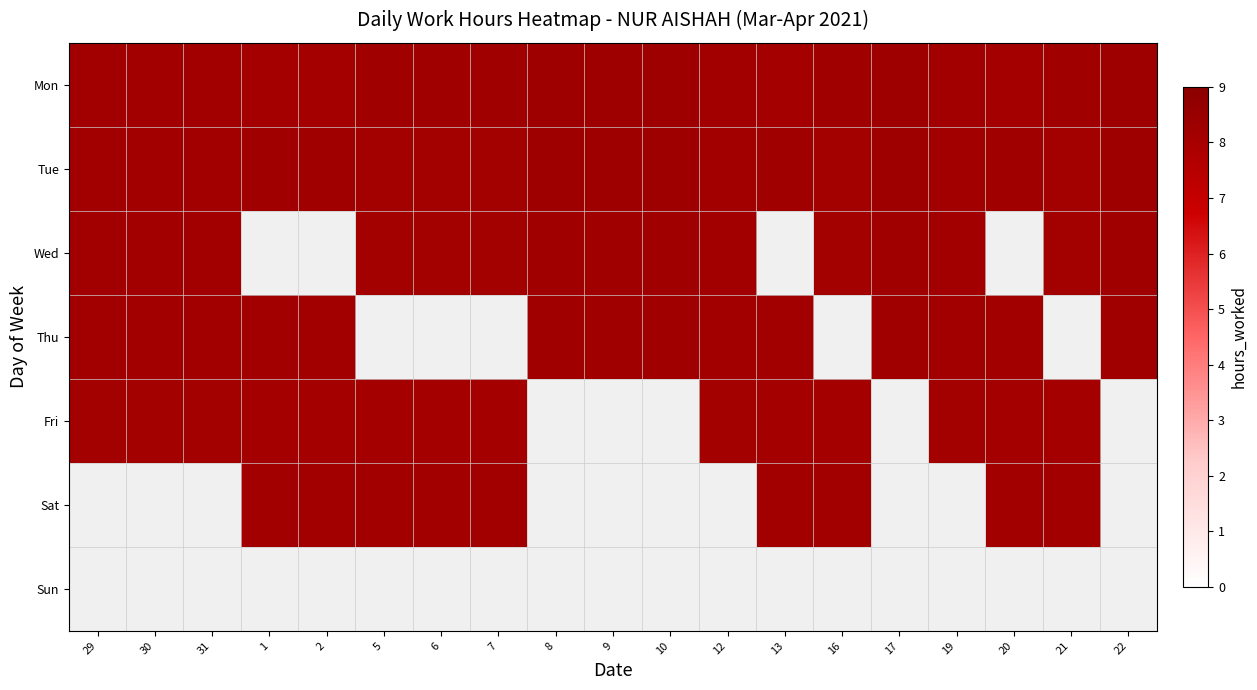

Count the number of categories in the chart.

19